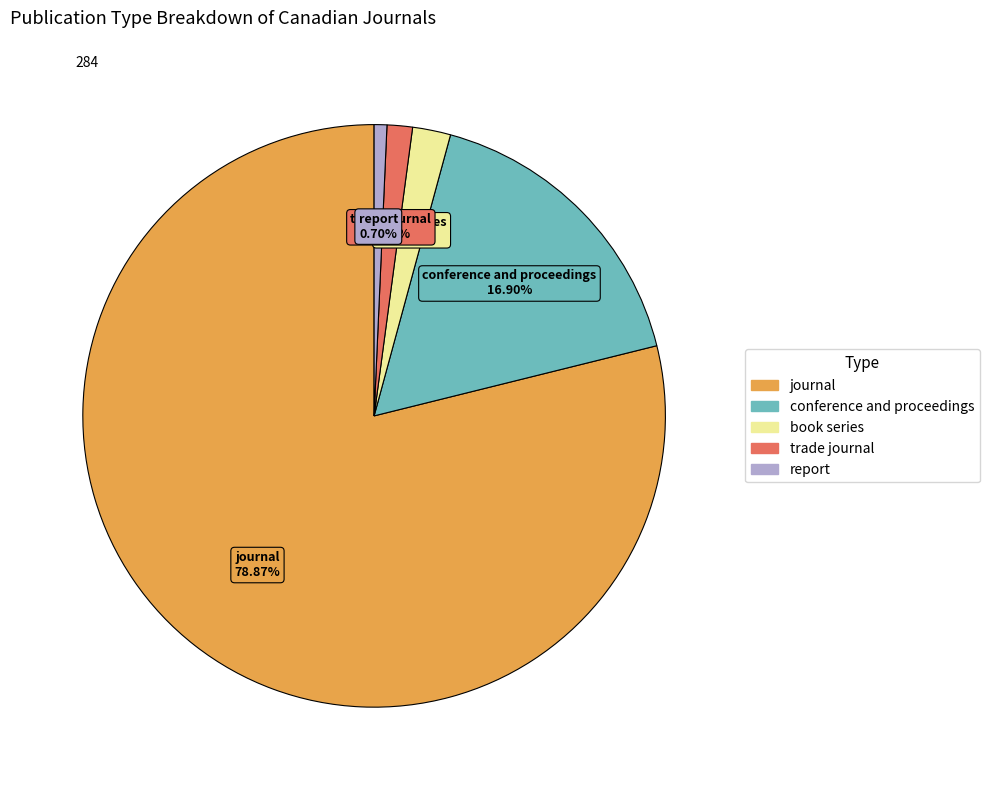

To the nearest percent, what is the difference between the largest and smallest slice percentages?

78%